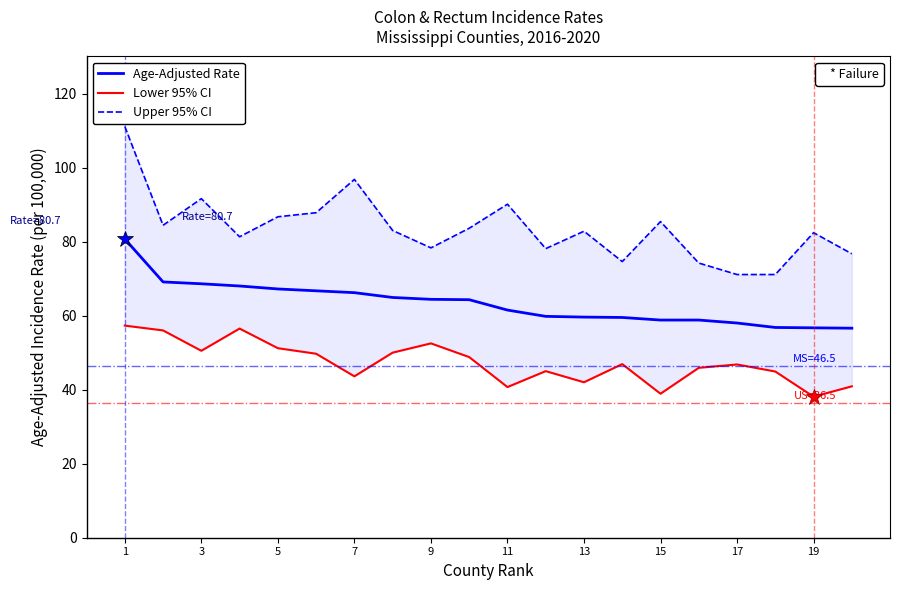

List the series in order of their peak value, lowest first.

Lower 95% CI, Age-Adjusted Rate, Upper 95% CI